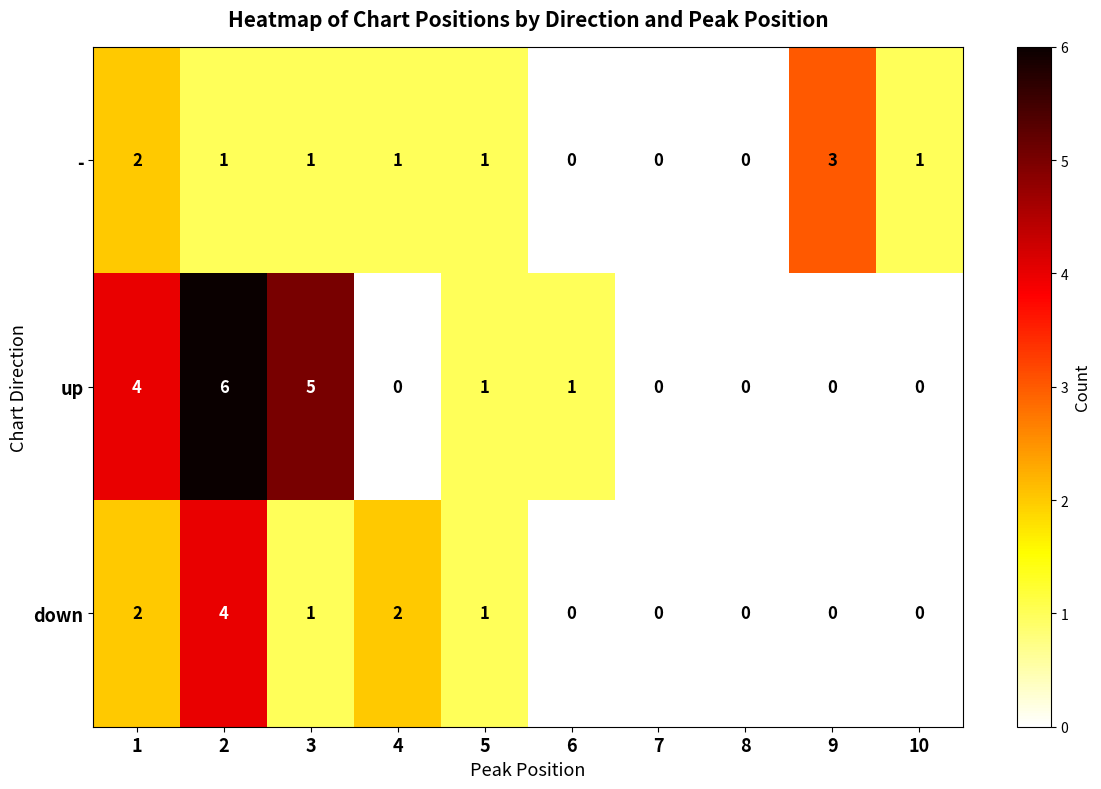

What is the difference between the maximum and minimum values in the down series?

4